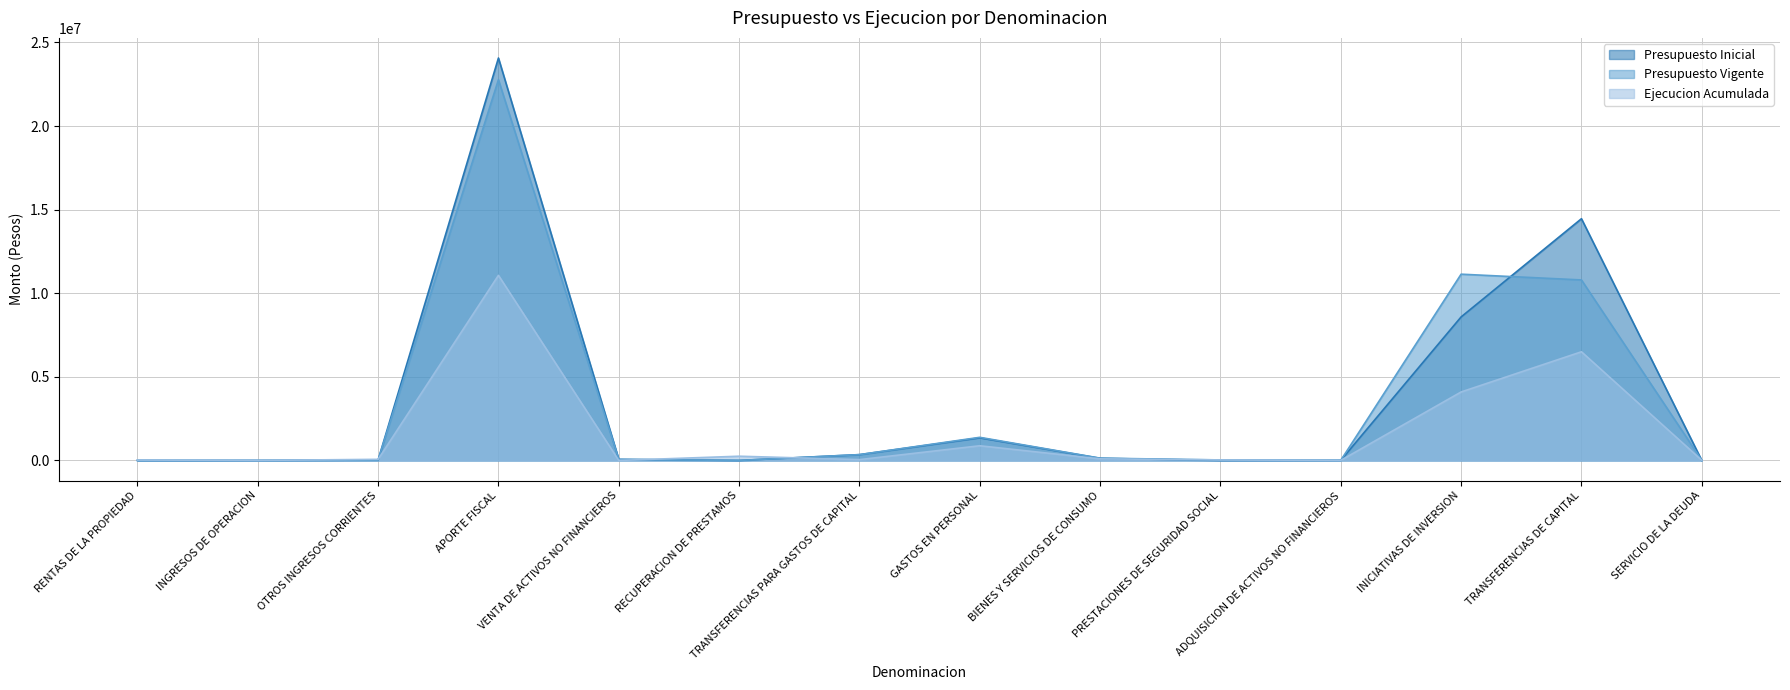

What is the difference between the second highest and second lowest values in the Ejecucion Acumulada series?

6497199